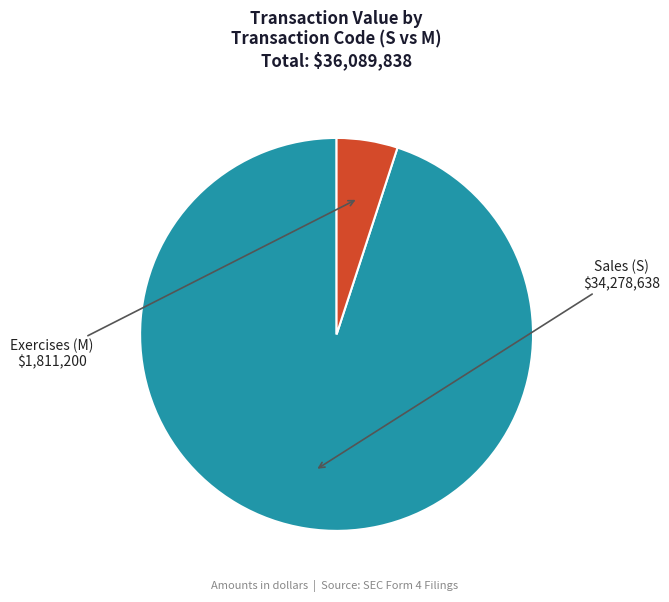

Is there any slice that represents more than half of the pie?

Yes